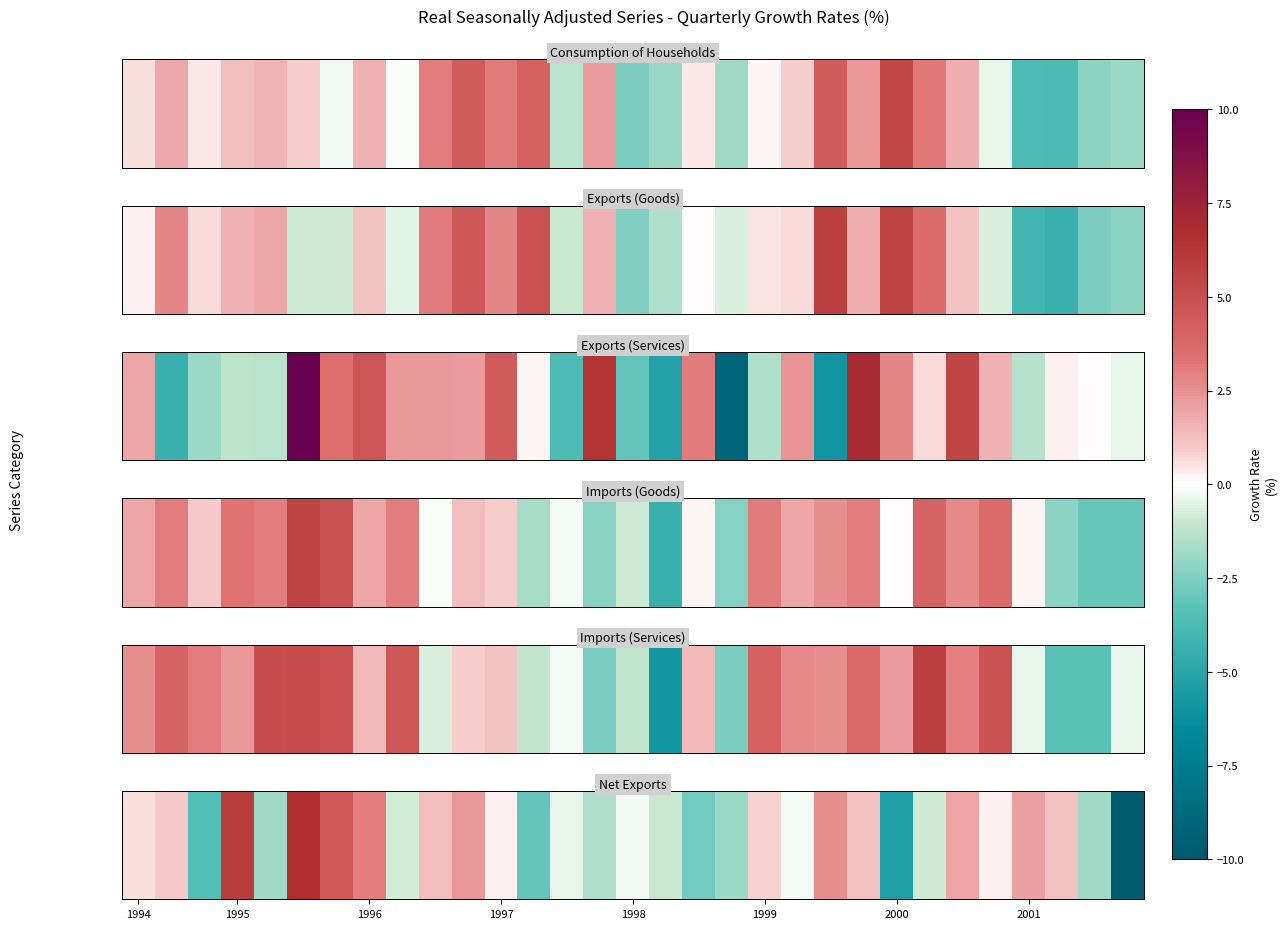

Where is the data nearest to the value -1?

16